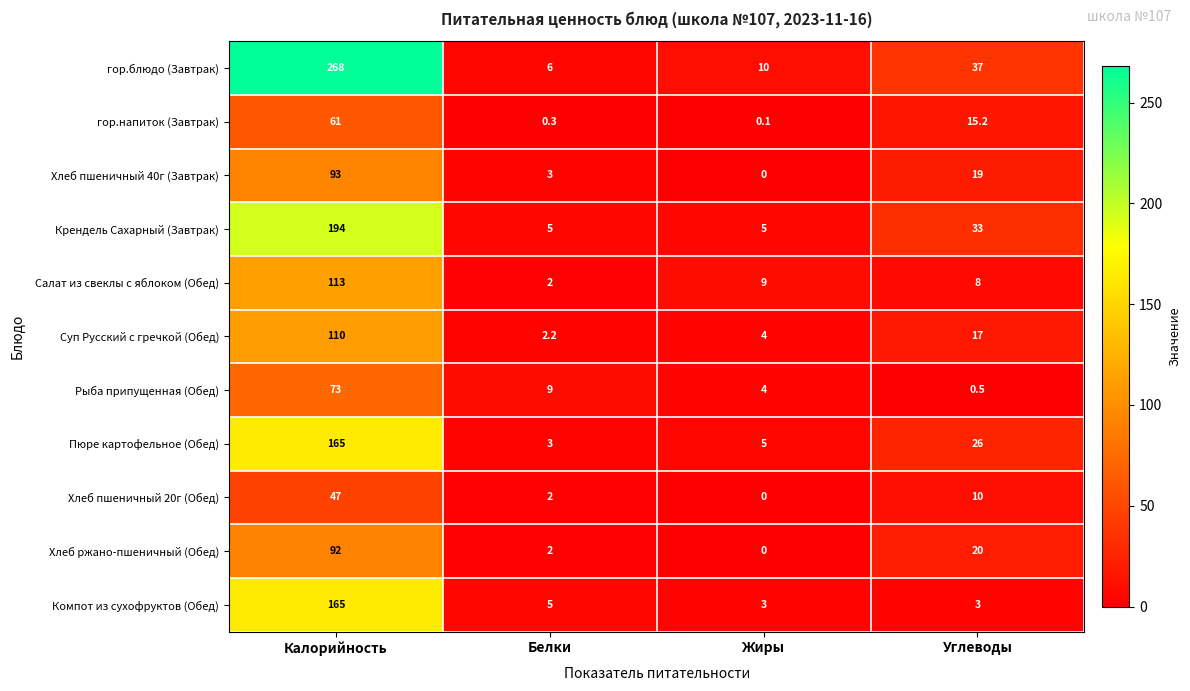

Which series has the largest total across all categories?

гор.блюдо (Завтрак)